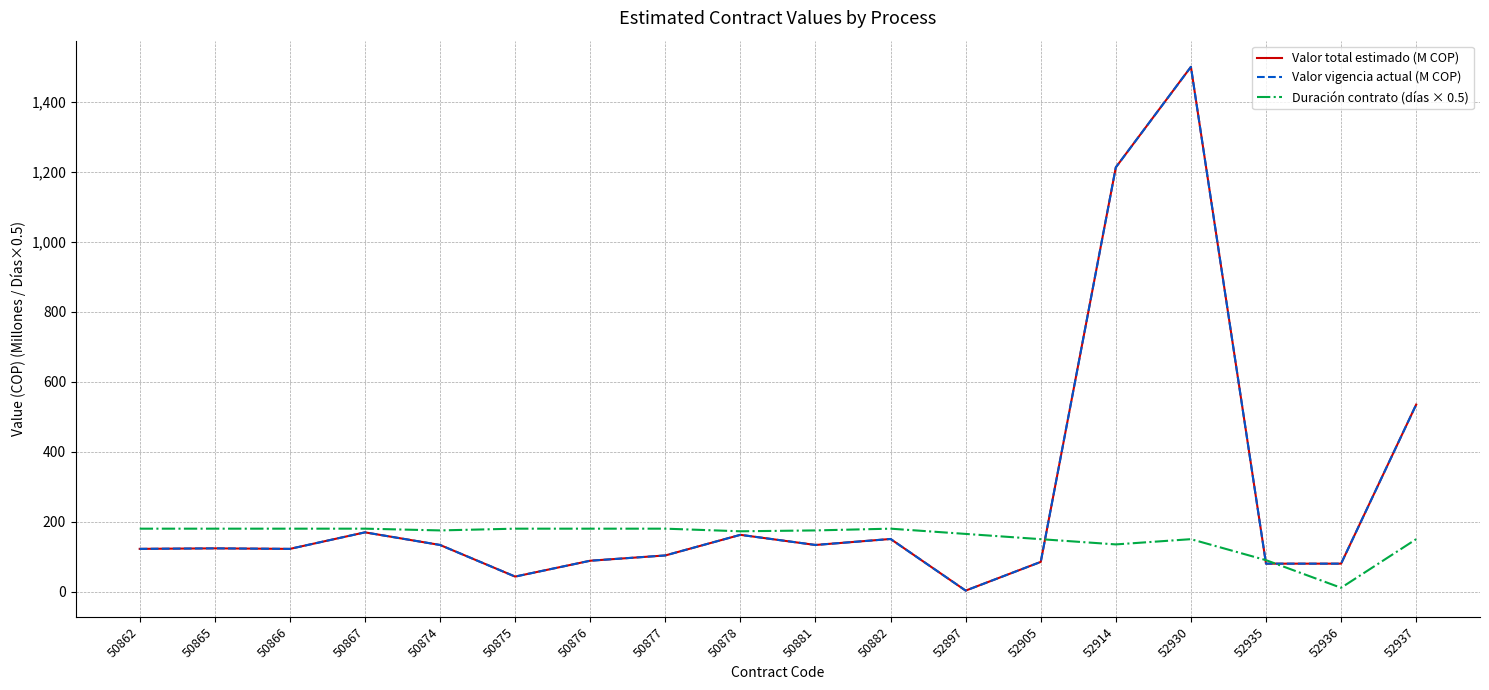

True or false: Valor vigencia actual (M COP) has a value of 38.4 at 52935.

False